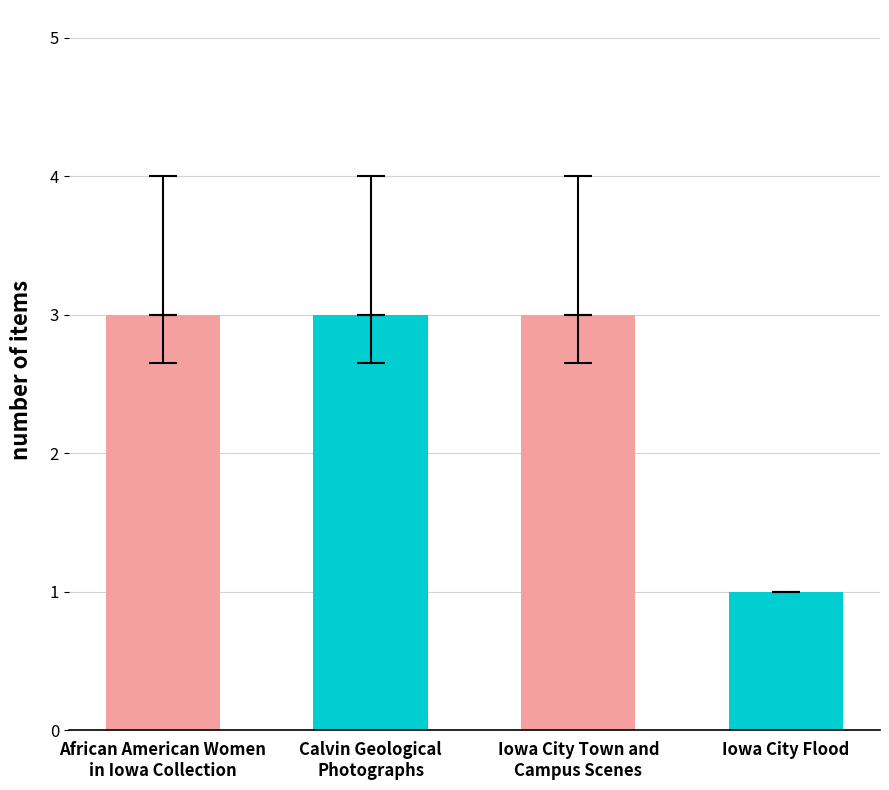

Reading left to right, list all the values displayed in this chart.

African American Women
in Iowa Collection=3	Calvin Geological
Photographs=3	Iowa City Town and
Campus Scenes=3	Iowa City Flood=1